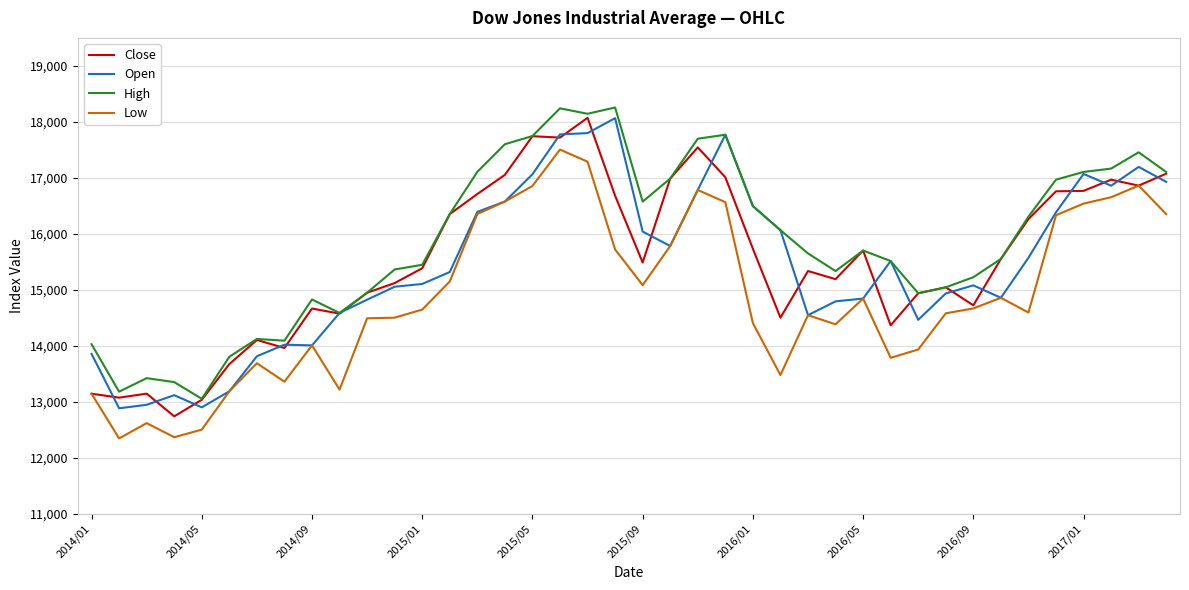

Does the chart display data point markers on the line(s)?

No